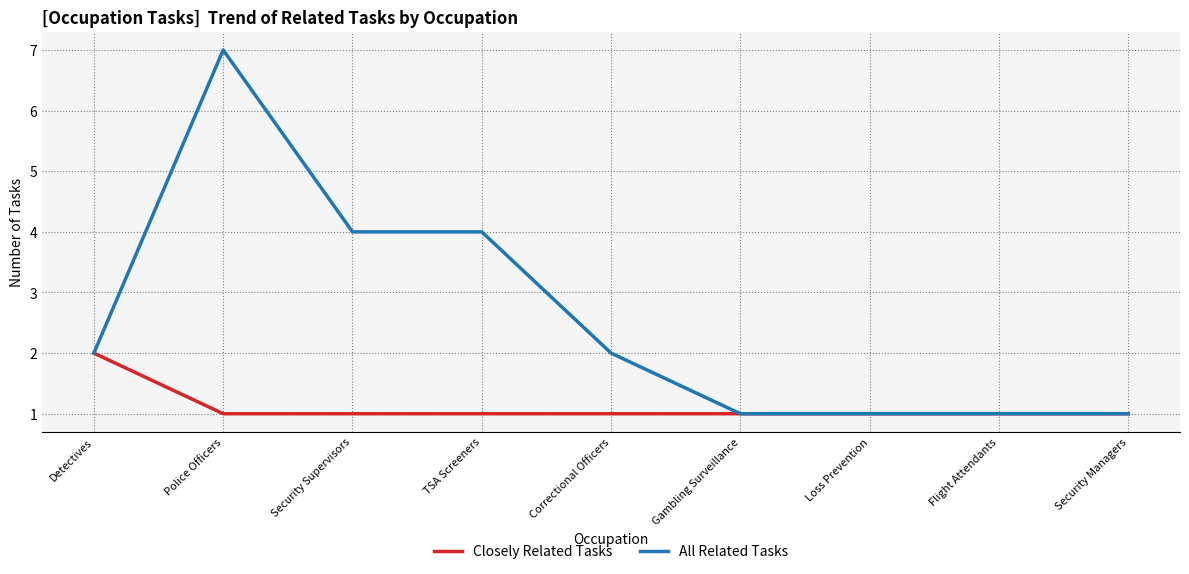

How many lines are shown in the chart?

2